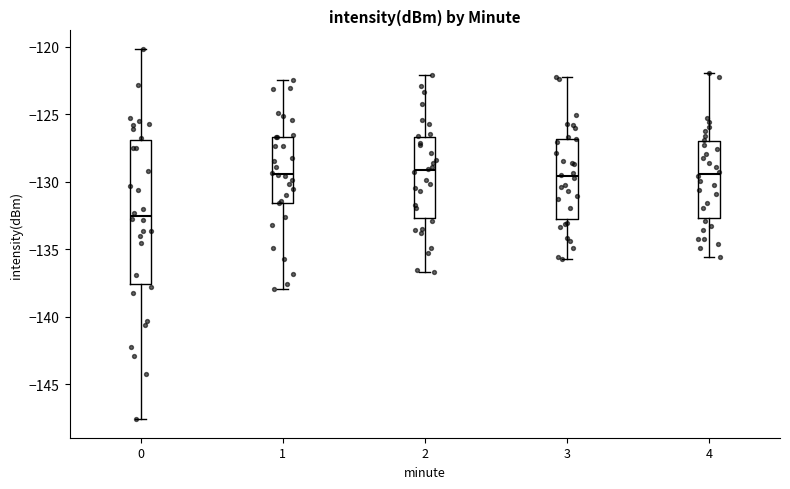

Which box is the tallest, from its lower edge to its upper edge?

0